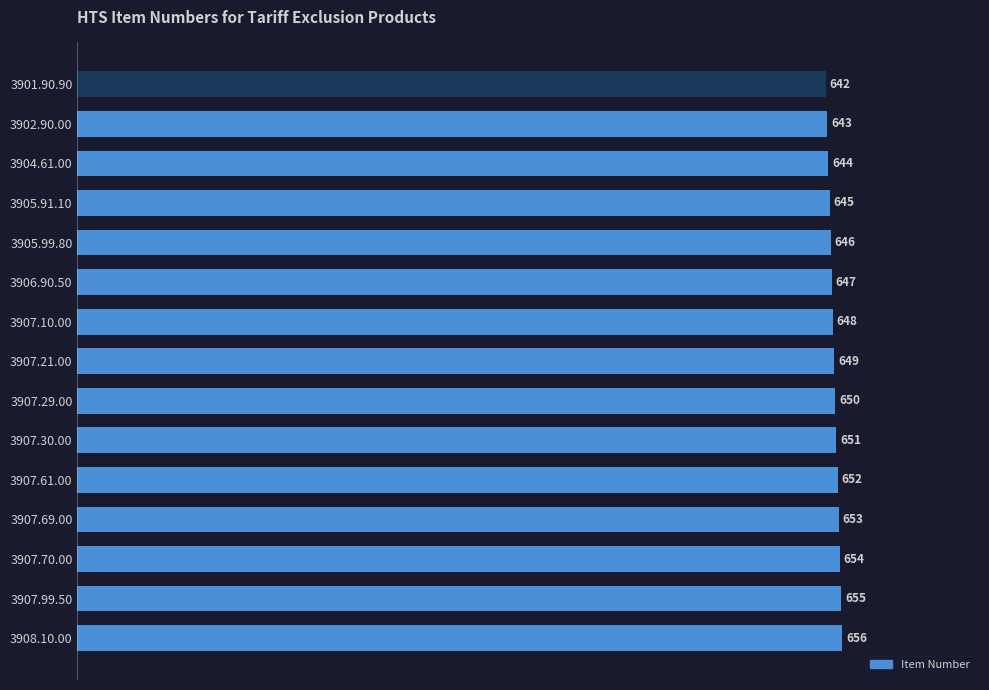

Approximately how many times larger is the value at 3907.29.00 compared to 3907.99.50?

1.0